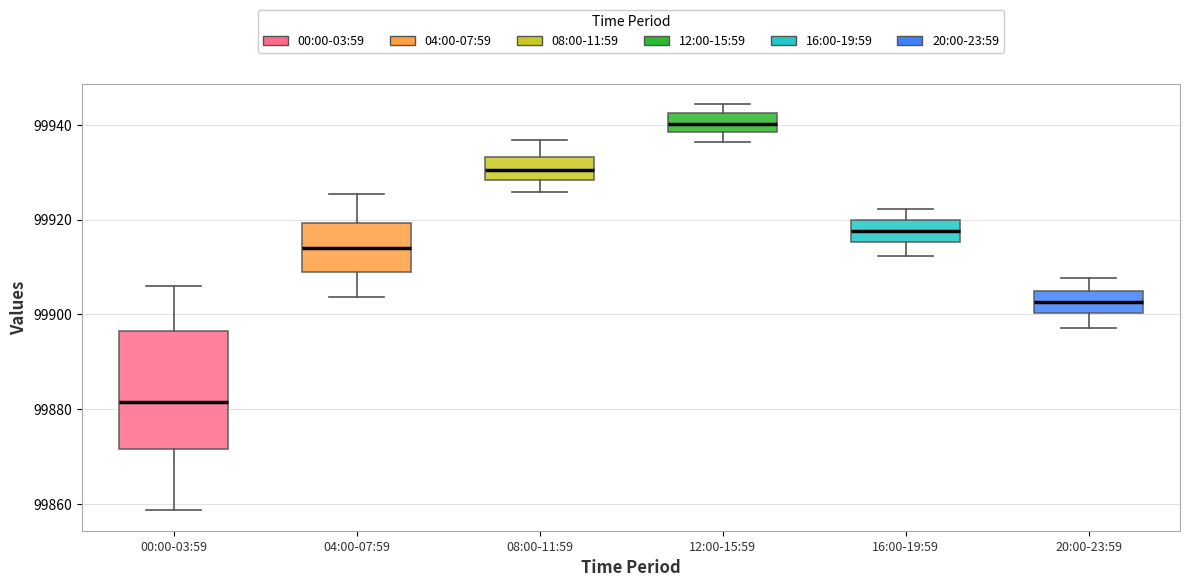

Reading left to right, read every box against the y-axis: the position of its median line, the range the box covers, and the ends of its whiskers. The values are not printed on the chart, so give them approximately, as read against the axis.

00:00-03:59: median 99882, box 99872 to 99896, whiskers 99858 to 99906
04:00-07:59: median 99914, box 99908 to 99920, whiskers 99904 to 99926
08:00-11:59: median 99930, box 99928 to 99934, whiskers 99926 to 99936
12:00-15:59: median 99940, box 99938 to 99942, whiskers 99936 to 99944
16:00-19:59: median 99918, box 99916 to 99920, whiskers 99912 to 99922
20:00-23:59: median 99902, box 99900 to 99904, whiskers 99898 to 99908